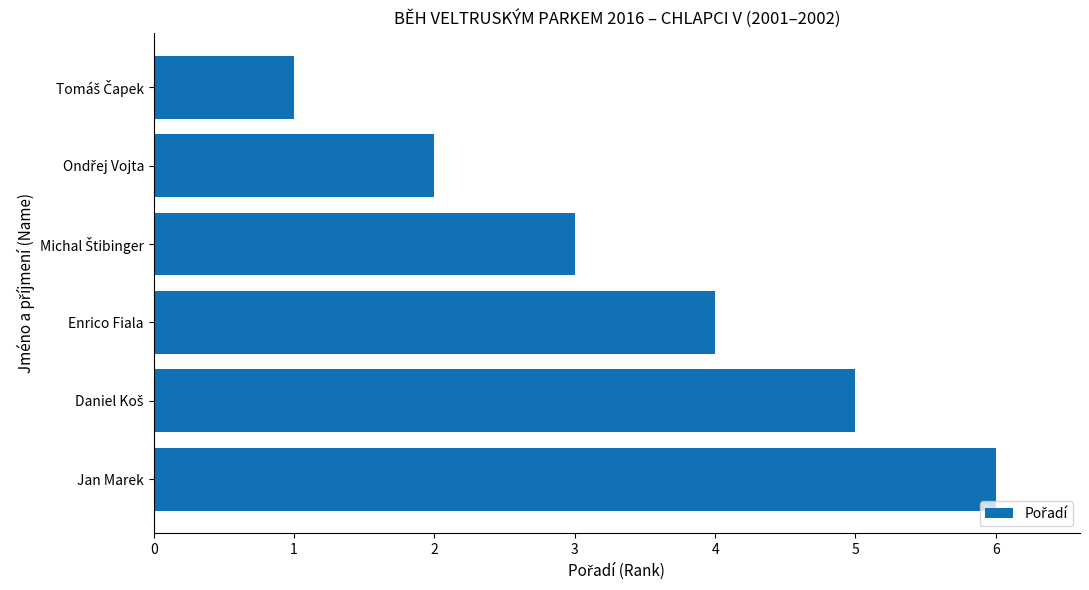

What is the difference between the maximum and second lowest values?

4